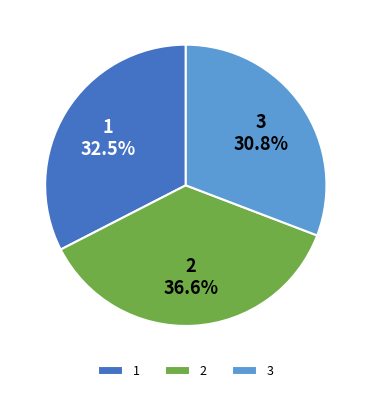

True or false: 1 accounts for 44% of the total.

False